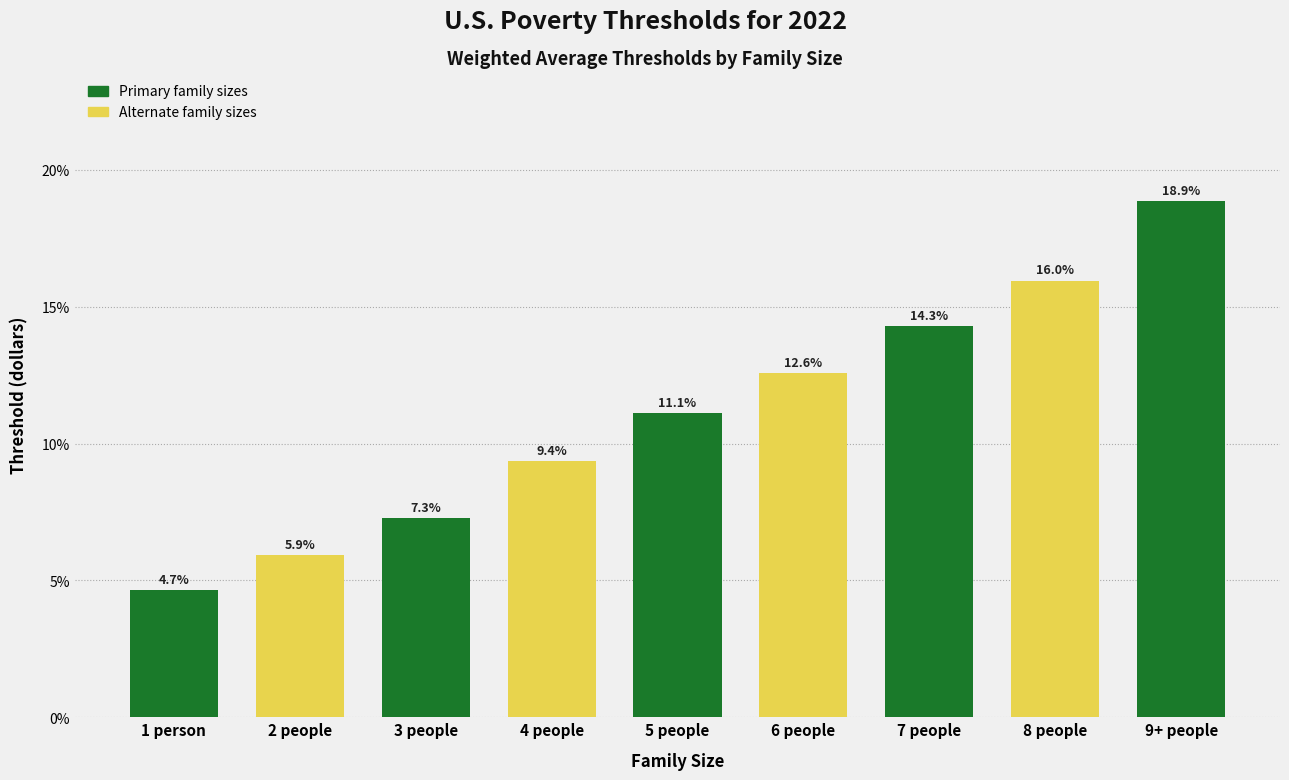

Reading right to left, extract all data points from this chart.

18.9	16.0	14.3	12.6	11.1	9.4	7.3	5.9	4.7